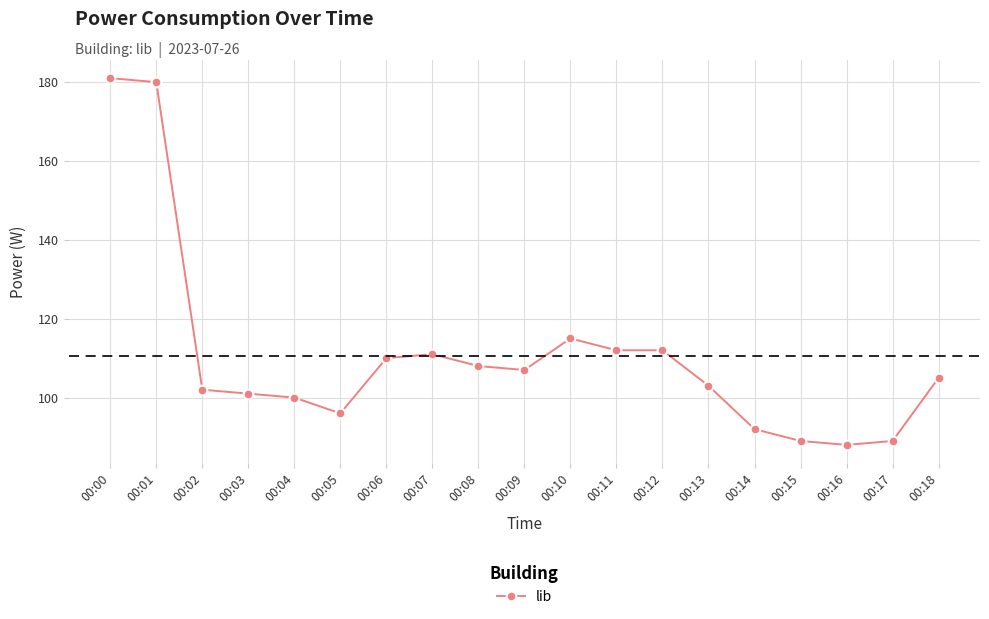

Reading right to left, transcribe all the data shown in this chart.

105	89	88	89	92	103	112	112	115	107	108	111	110	96	100	101	102	180	181